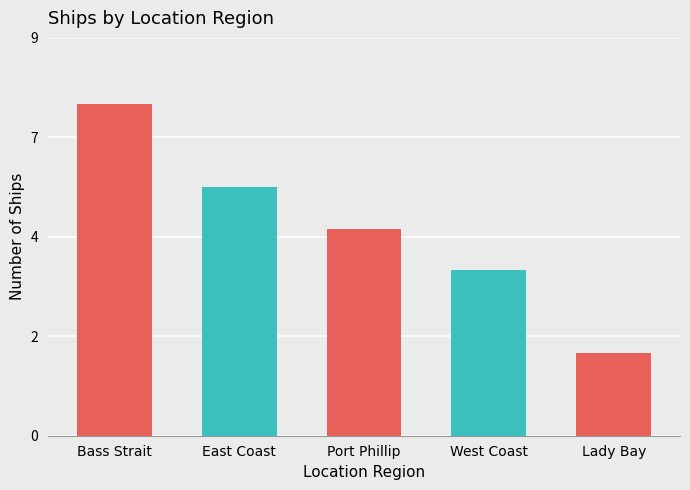

What is the sum of all values?

25